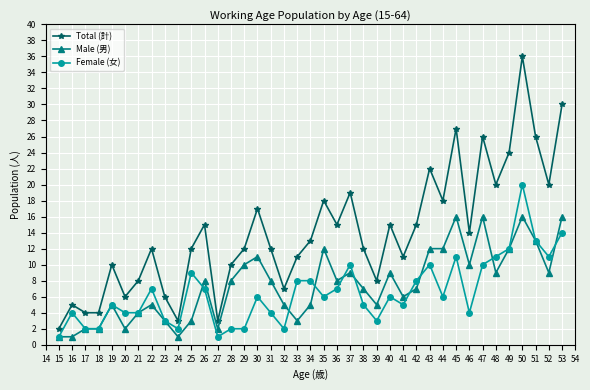

How many series are shown in this chart?

3